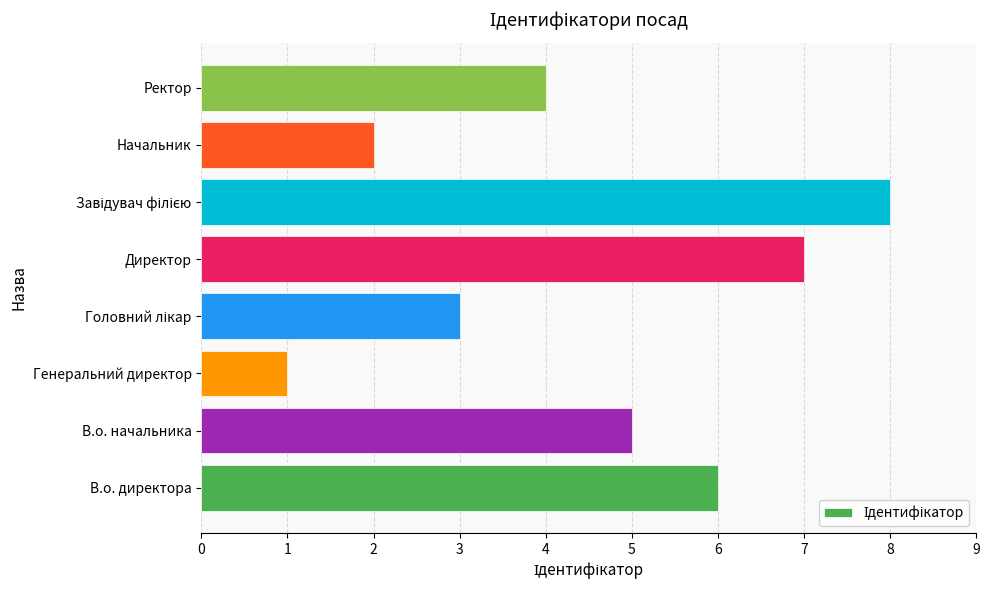

How many distinct data groups are displayed?

1